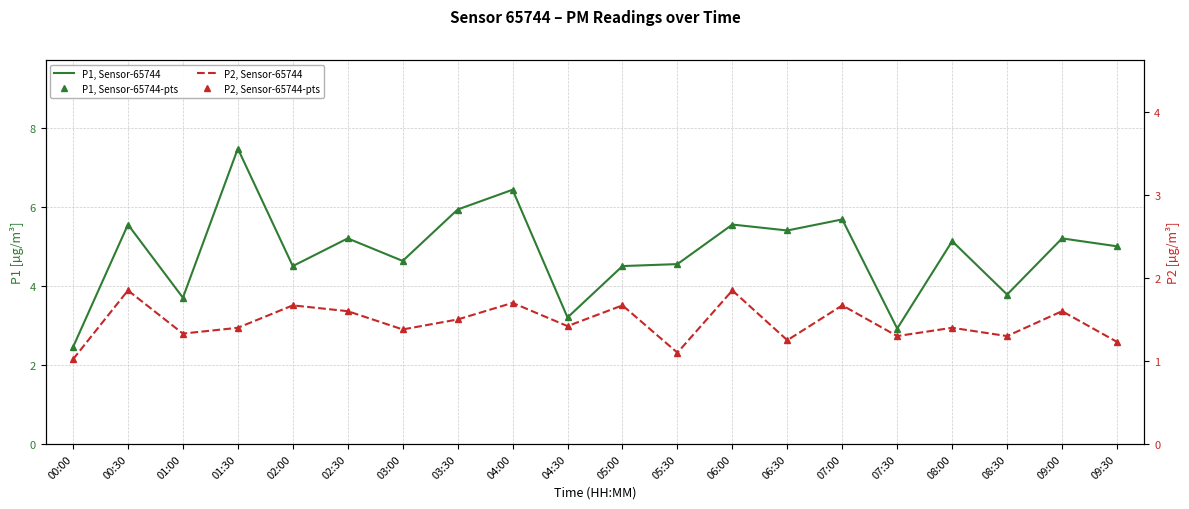

Between 00:30 and 05:00, which series saw the biggest shift?

P1, Sensor-65744